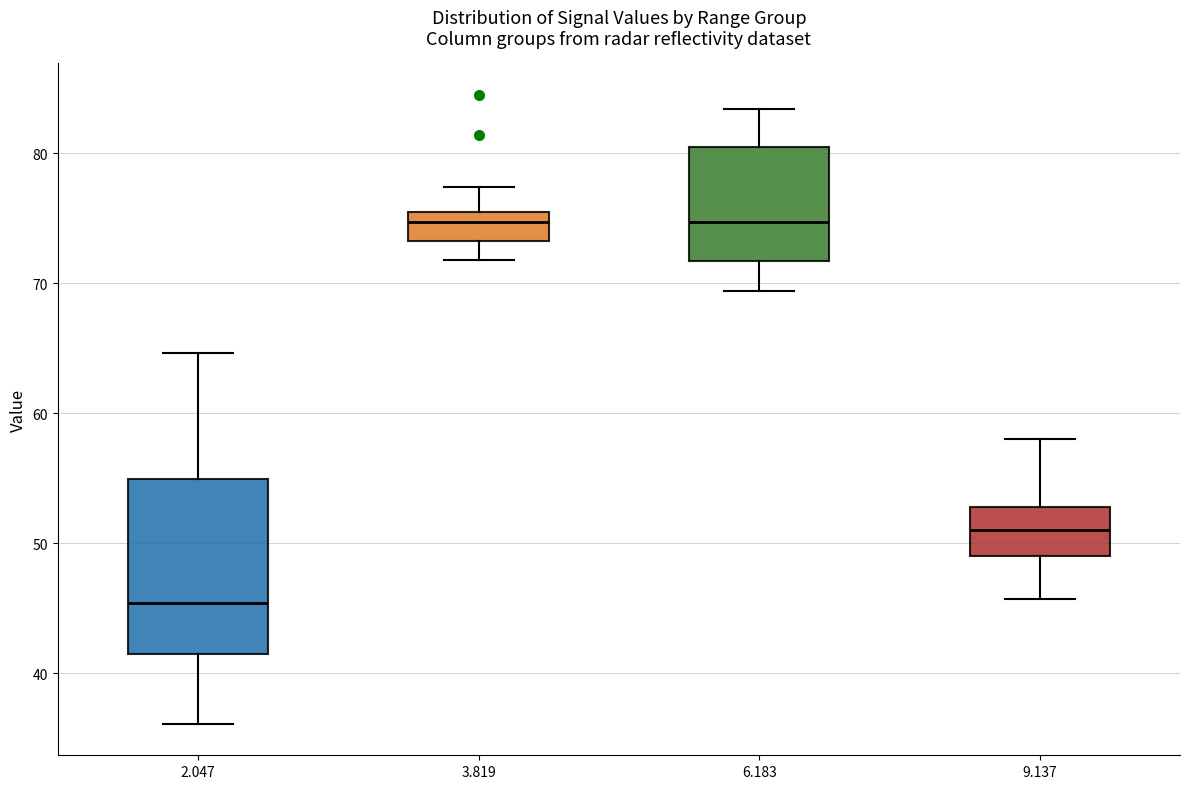

Reading left to right, read every box against the y-axis: the position of its median line, the range the box covers, and the ends of its whiskers. The values are not printed on the chart, so give them approximately, as read against the axis.

2.047: median 45, box 41 to 55, whiskers 36 to 65
3.819: median 75, box 73 to 76, whiskers 72 to 77
6.183: median 75, box 72 to 80, whiskers 69 to 83
9.137: median 51, box 49 to 53, whiskers 46 to 58